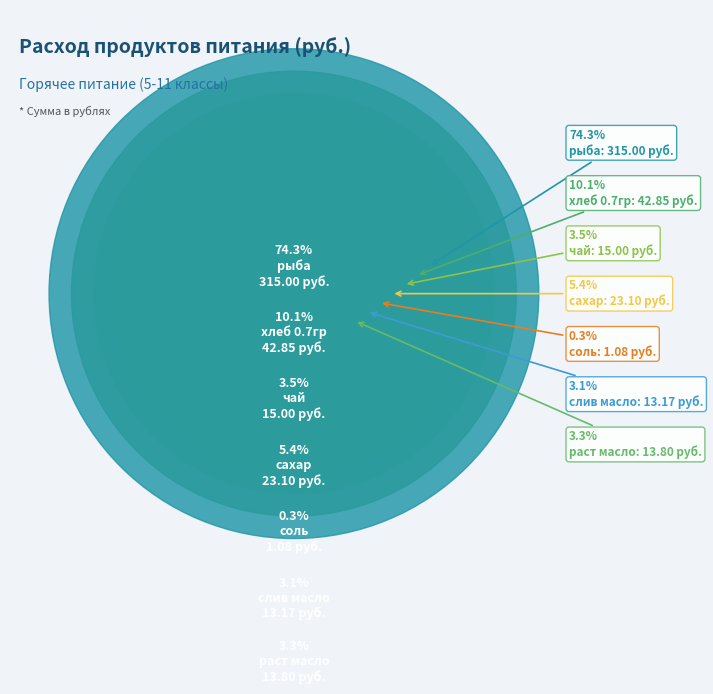

Which slice is the smallest?

соль